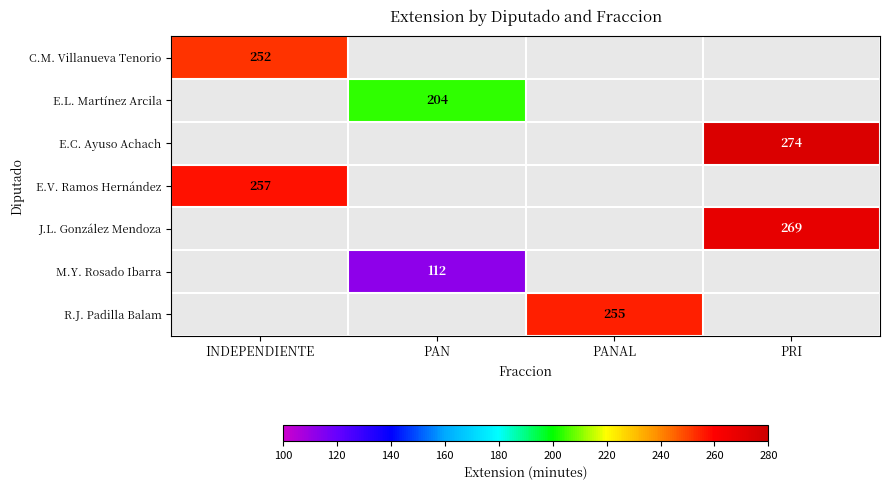

Which has a higher value, PAN or INDEPENDIENTE?

INDEPENDIENTE